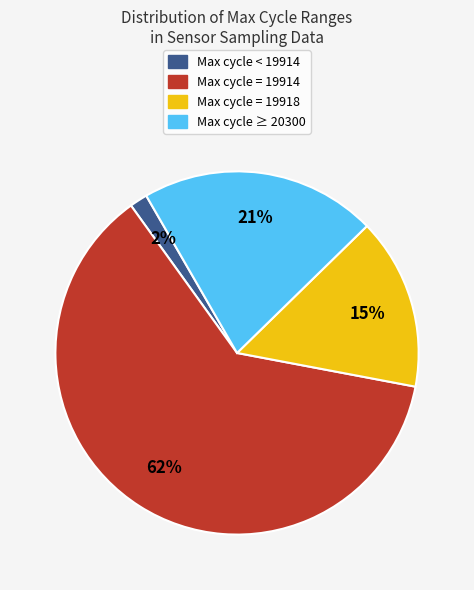

Does any single category account for the majority?

Yes